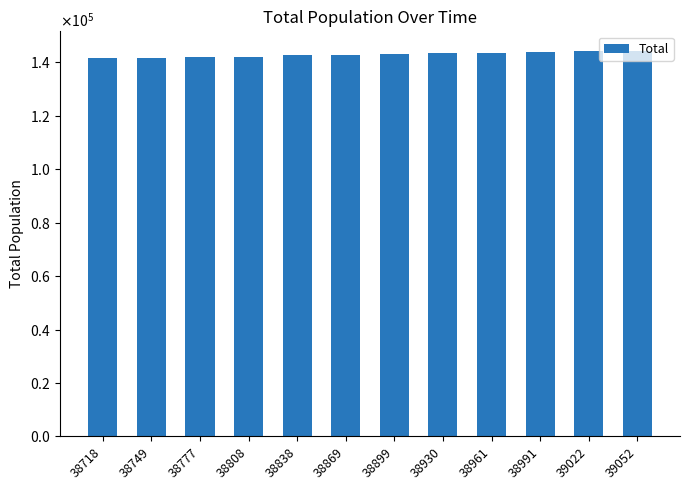

Which has a higher value, 38991 or 39052?

39052